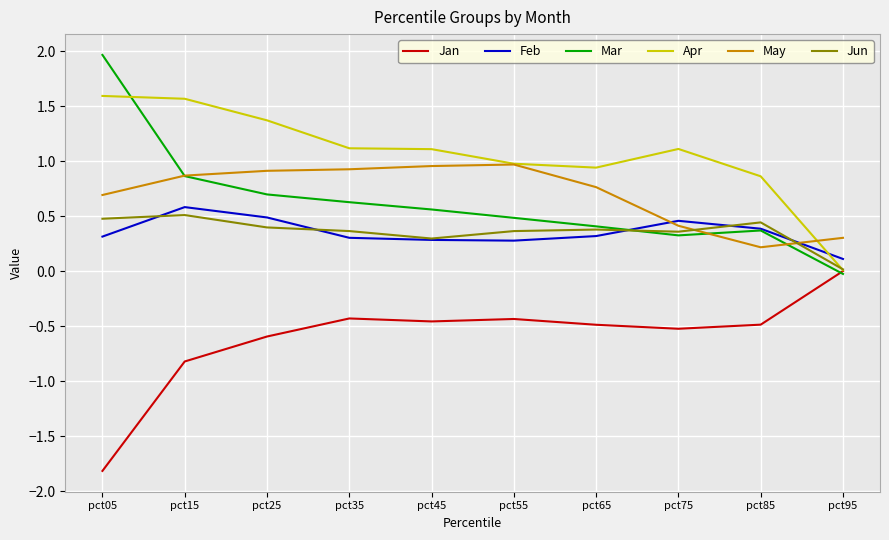

True or false: Jan and Feb cross at least once.

False